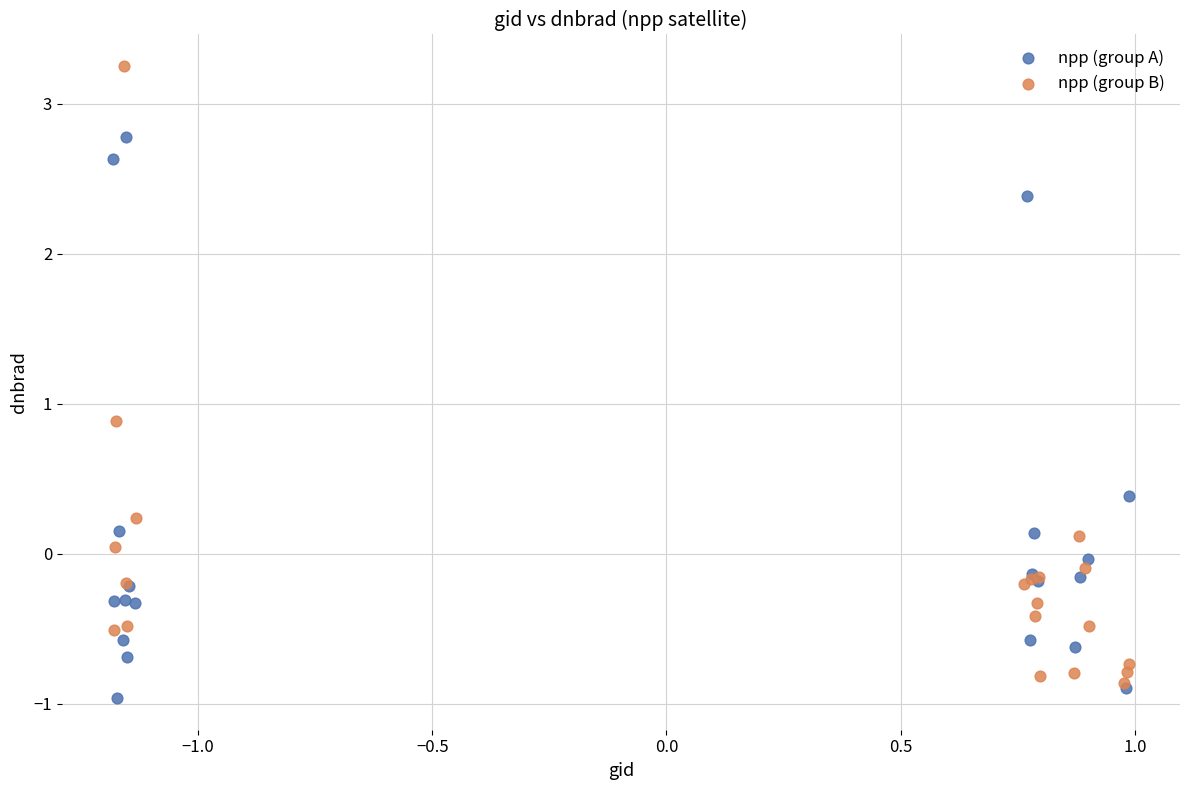

What are all the series names shown in the legend?

npp (group A), npp (group B)